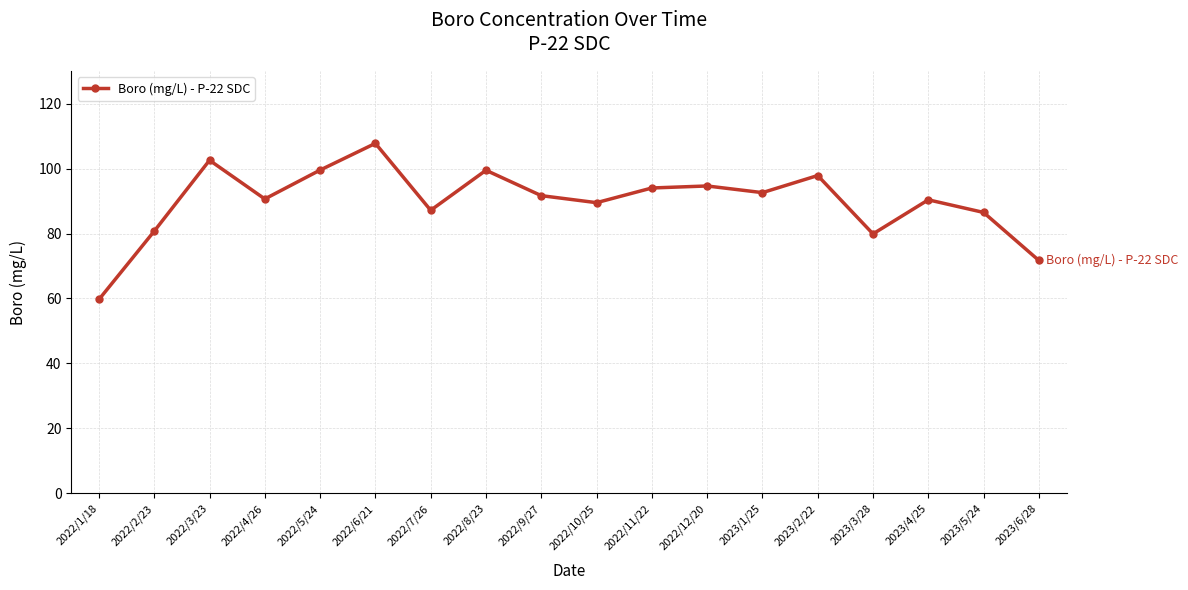

Read the value at 2022/10/25.

89.5